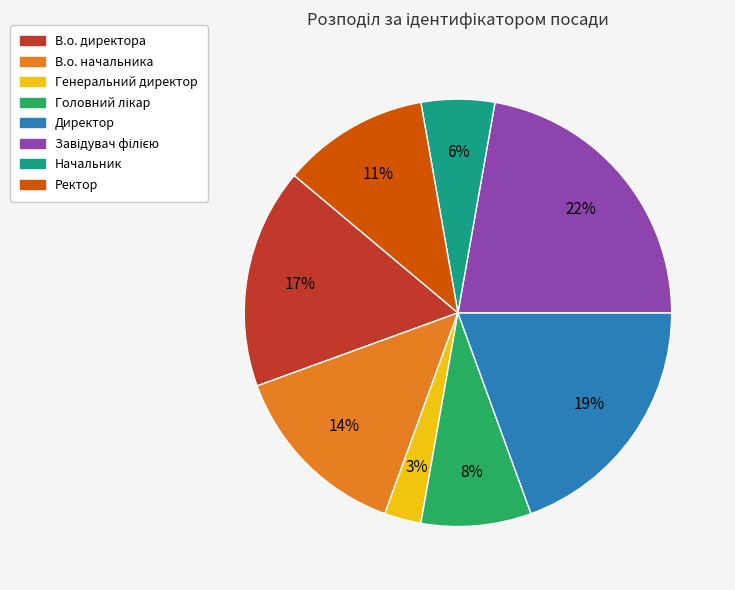

What percentage is the Начальник slice, to the nearest percent?

6%